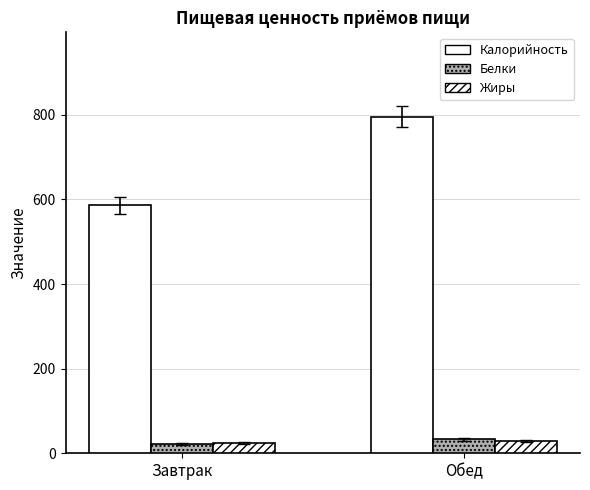

Rank the series at Завтрак from highest to lowest value.

Калорийность, Жиры, Белки